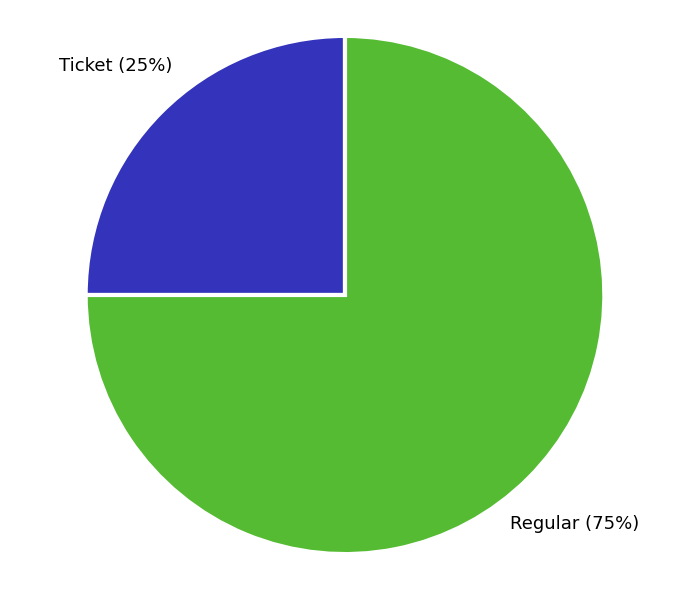

Count the number of slices in the pie.

2